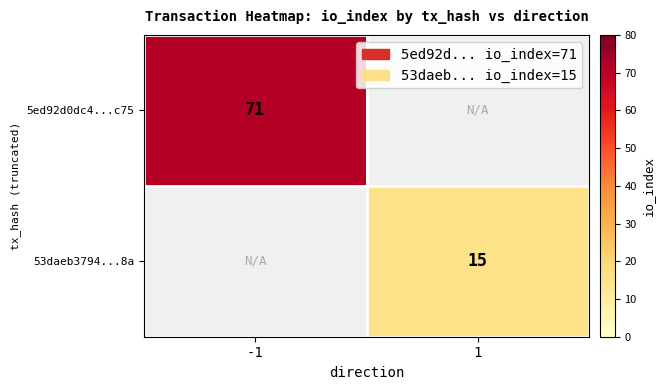

The value of 5ed92d0dc4...c75 at -1 is 71. True or false?

True